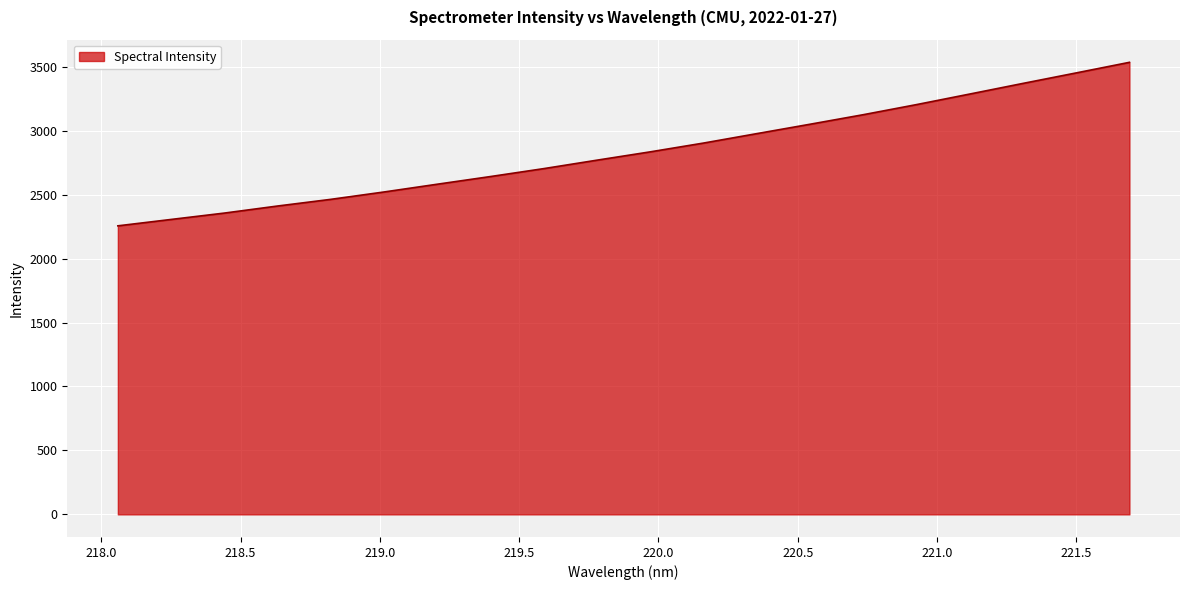

What is the difference between the maximum and minimum values?

1278.4